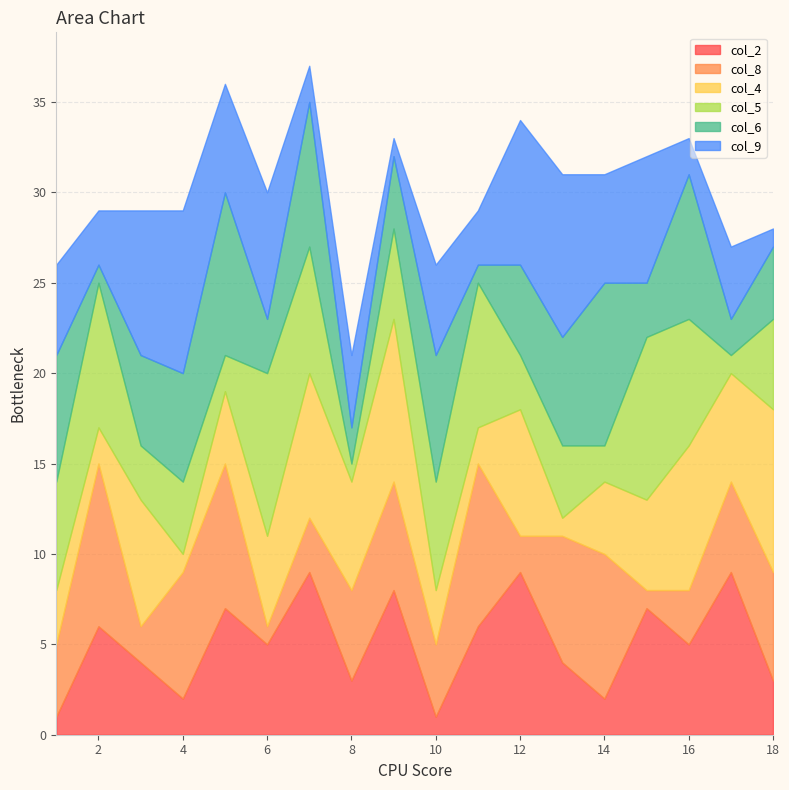

Is it true that col_2 equals 3 at 8?

True